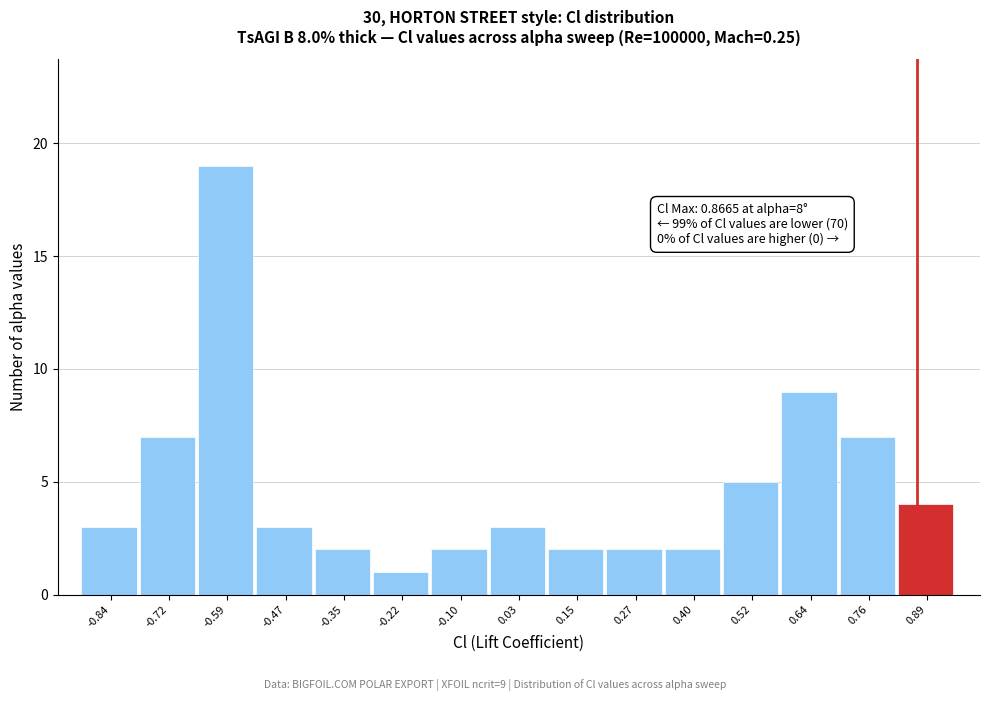

Over which range of the x-axis is the bar tallest?

-0.66 to -0.52